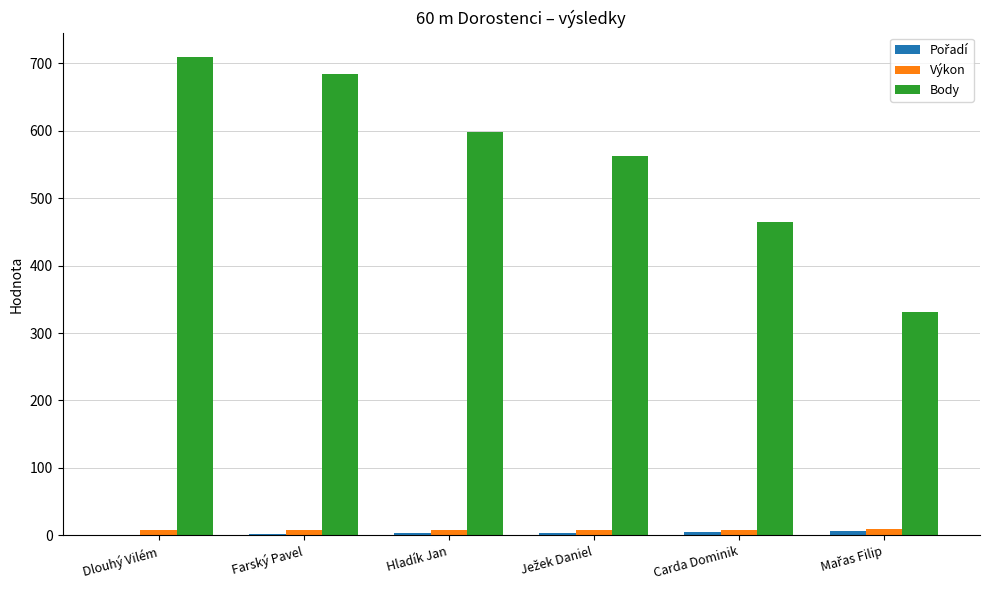

What is the maximum value shown in the chart?

710.0